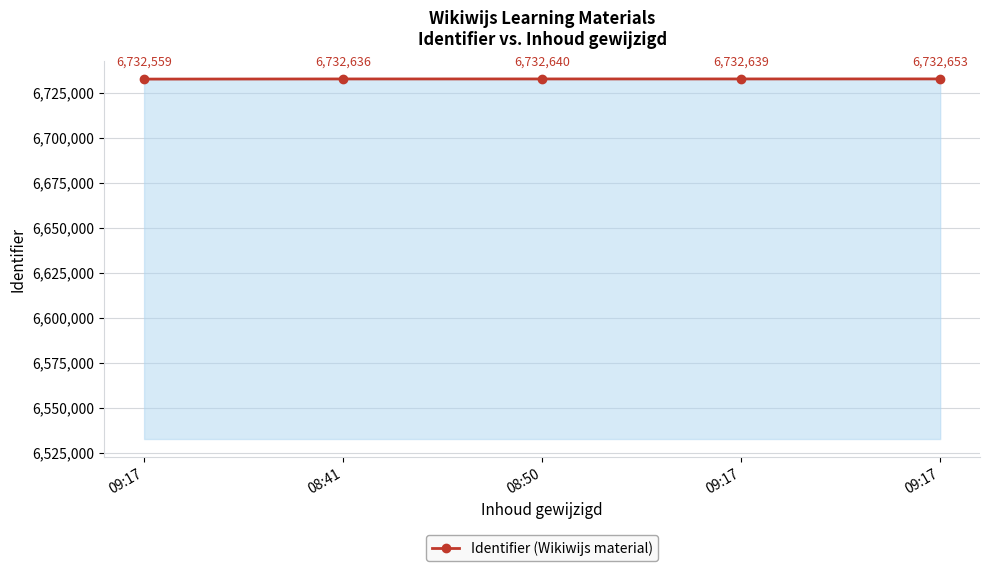

How many lines are shown in the chart?

1